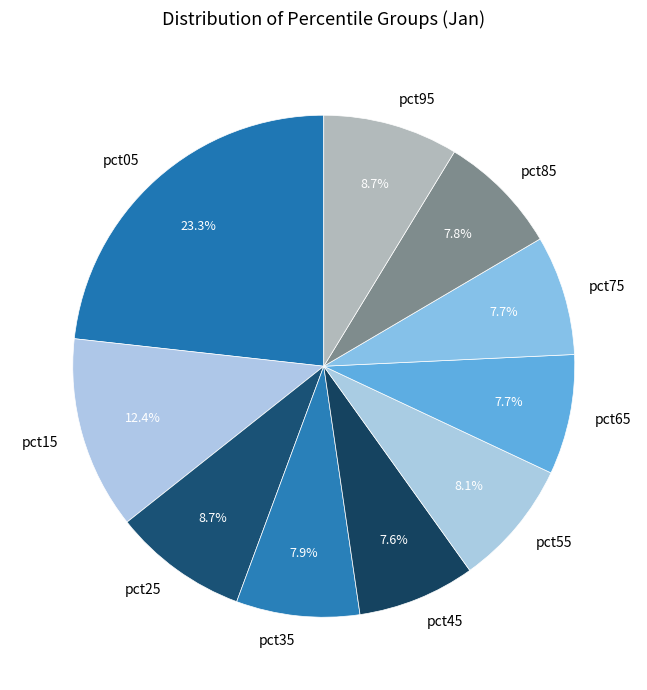

Does any single category account for the majority?

No